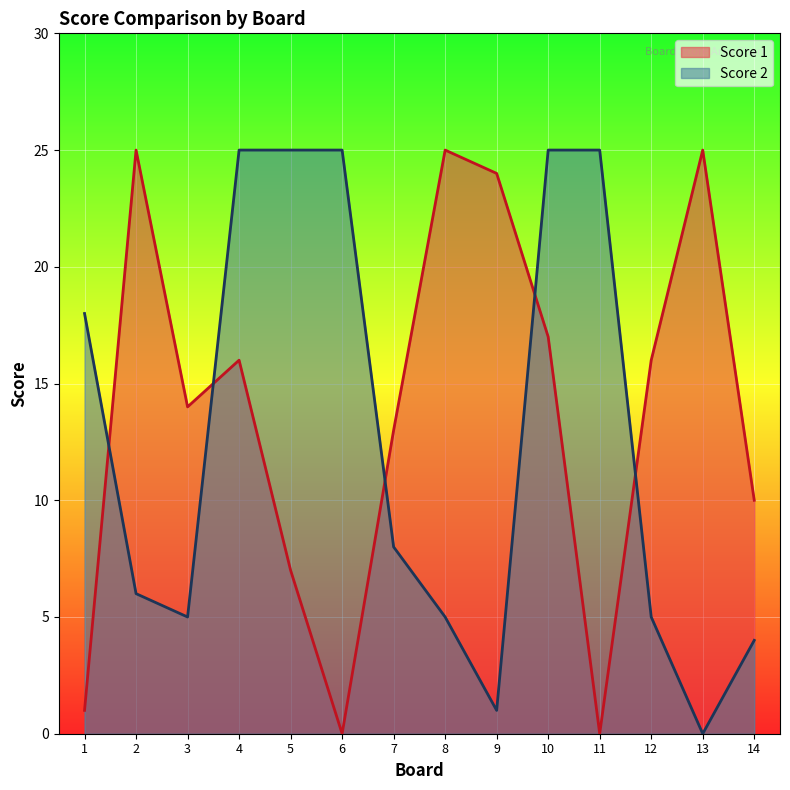

How many data points in Score 2 are above 8?

6